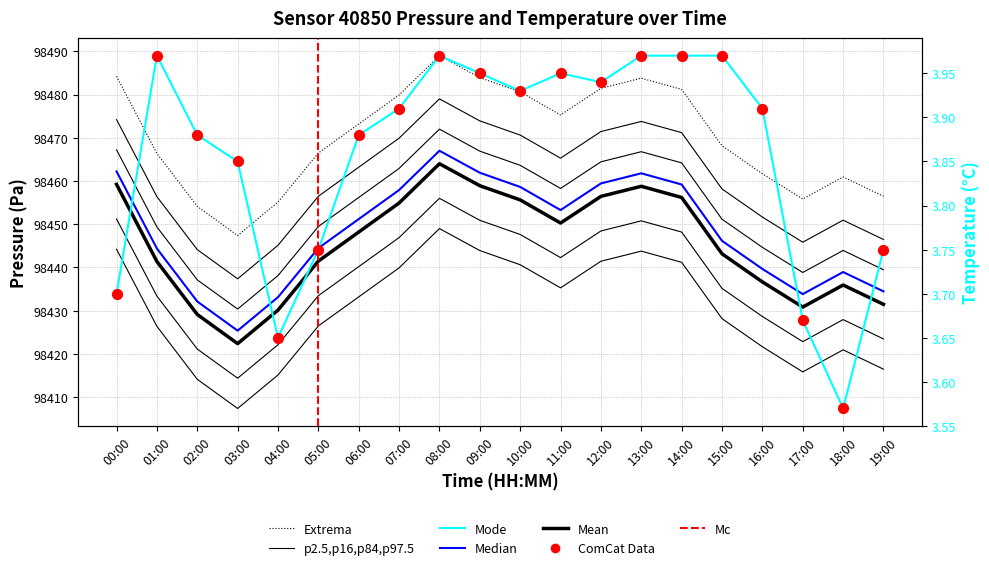

At how many categories does at least one series exceed 17599?

20